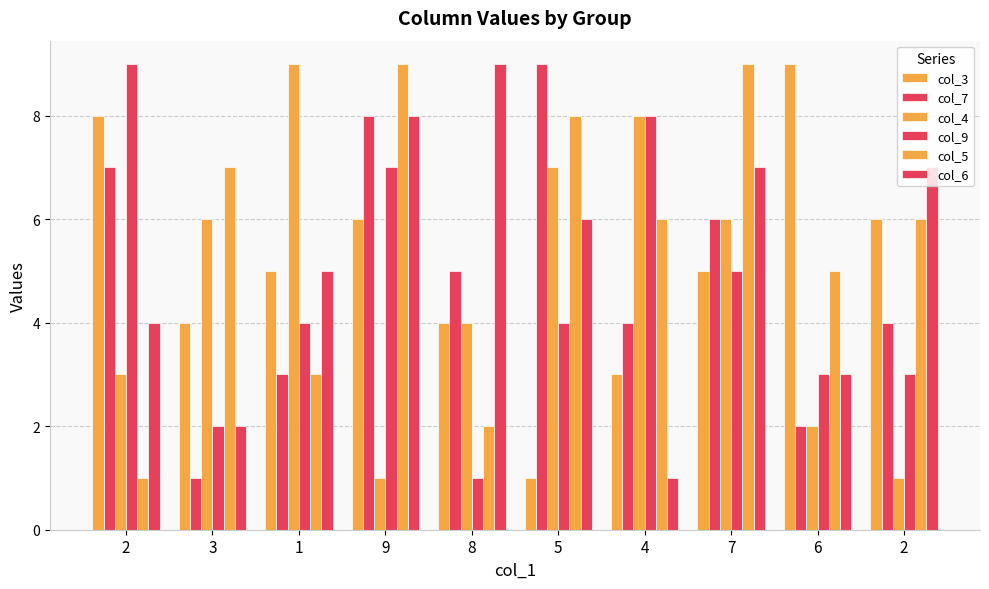

At which category is the sum across all series the highest?

9